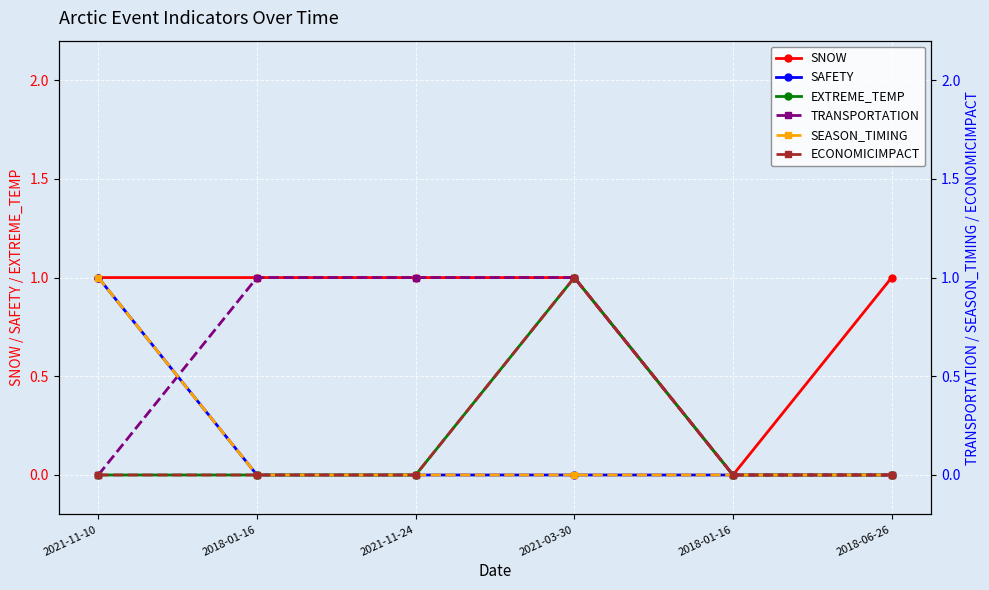

Is it true that SEASON_TIMING equals 0 at 2021-03-30?

False